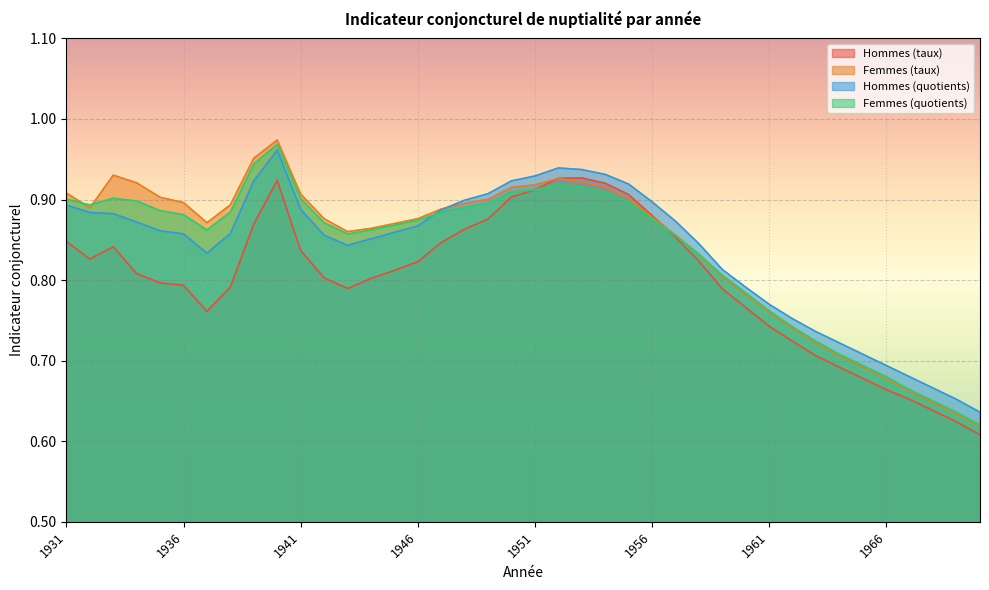

At which category is the sum across all series the highest?

1940